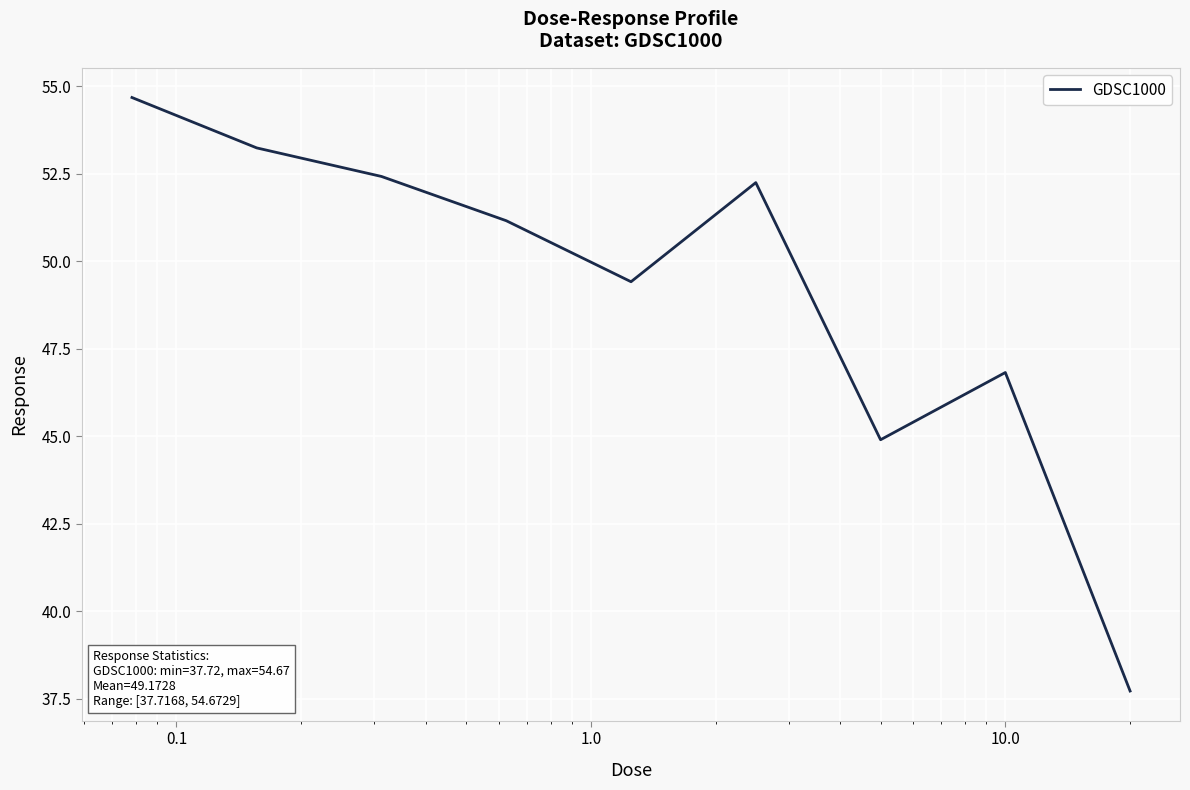

What is the smallest value displayed?

37.7